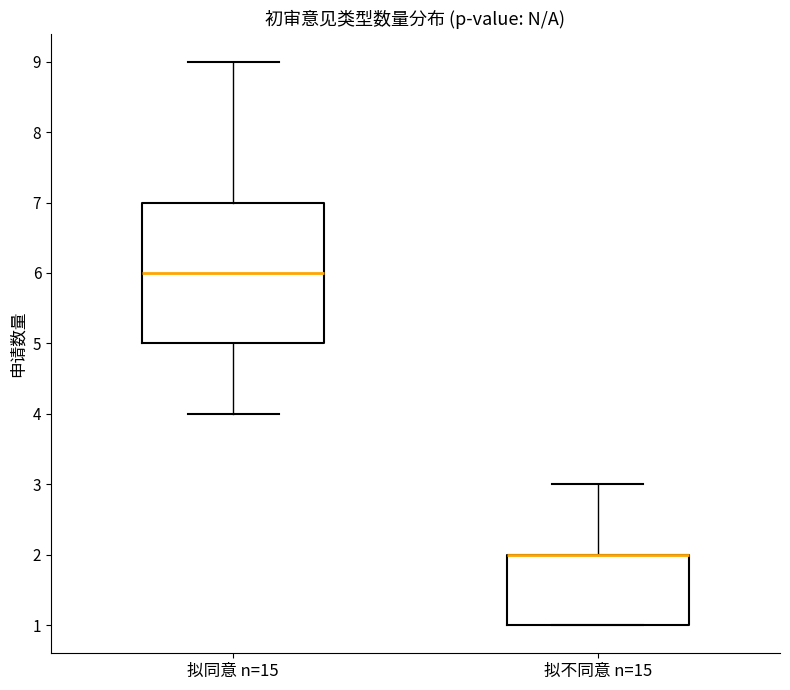

Which box is the tallest, from its lower edge to its upper edge?

拟同意 n=15